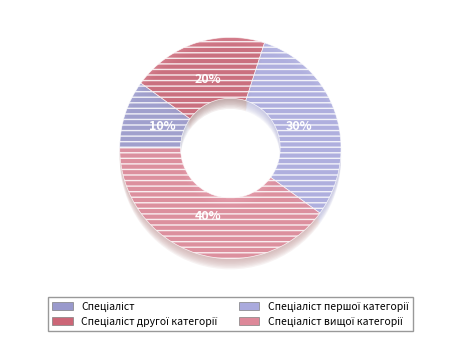

Count the number of slices in the pie.

4